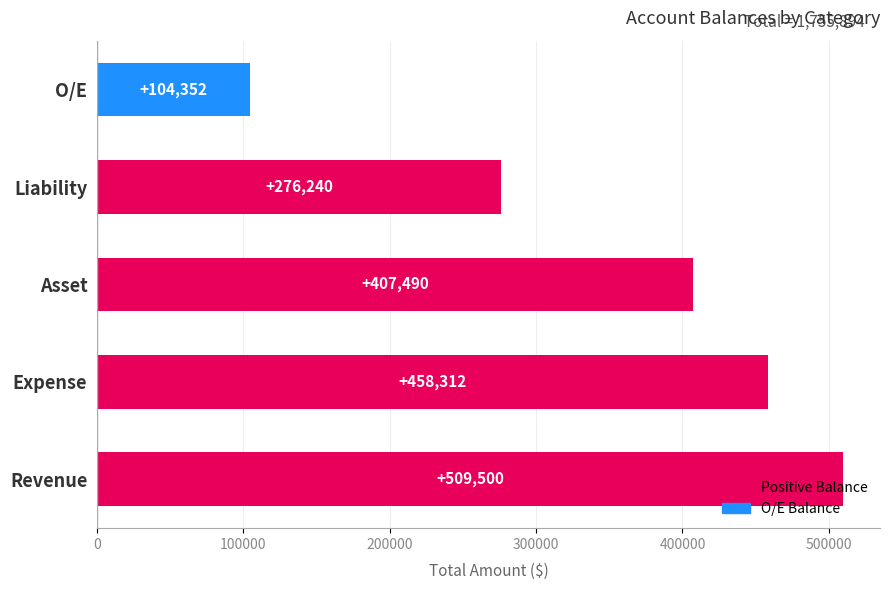

Count the number of data series in this chart.

1